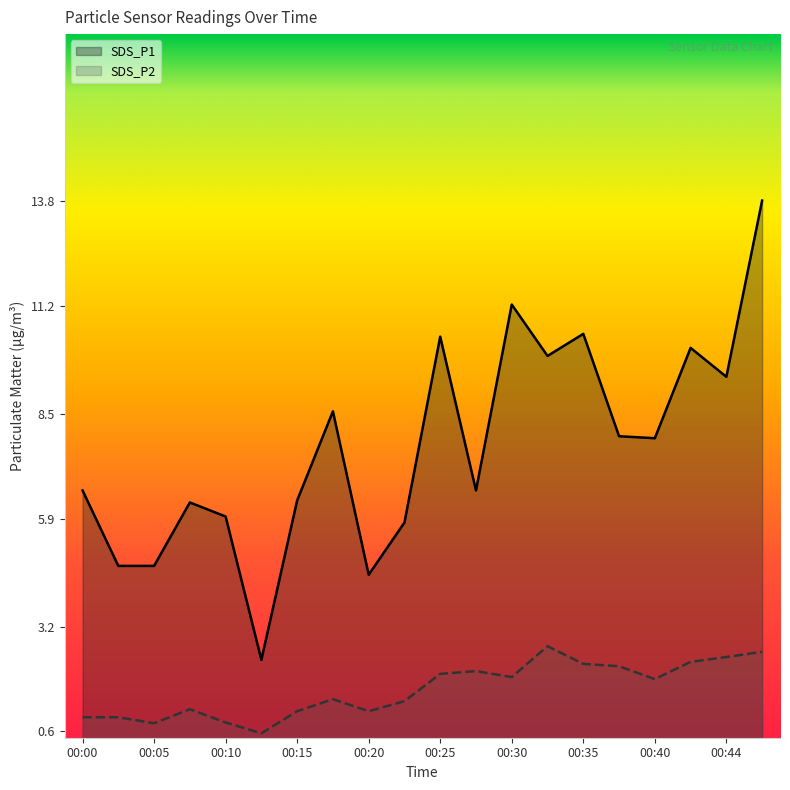

What are all the series names shown in the legend?

SDS_P1, SDS_P2